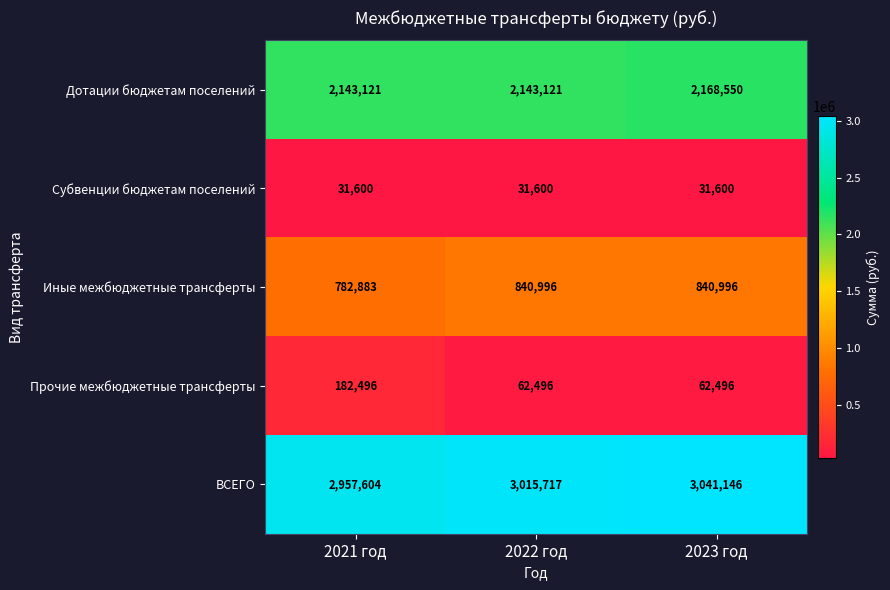

Count the number of categories in the chart.

3